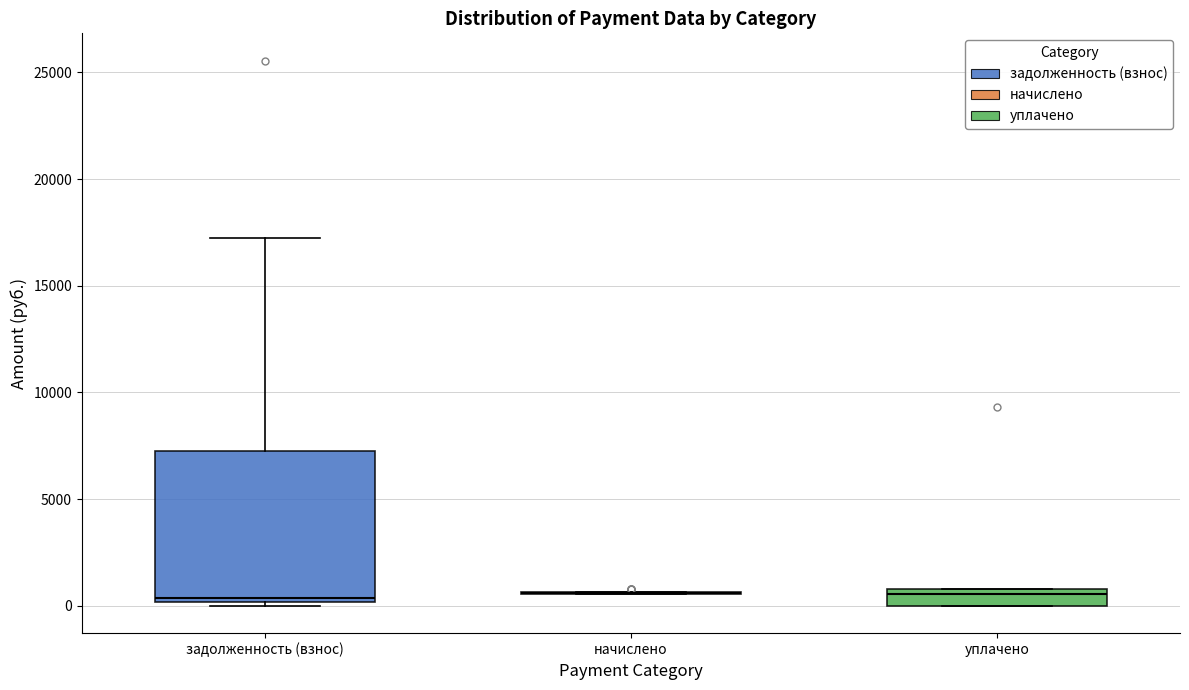

Where is the lower edge of the box for задолженность (взнос) on the y-axis? The values are not printed on the chart, so give them approximately, as read against the axis.

0